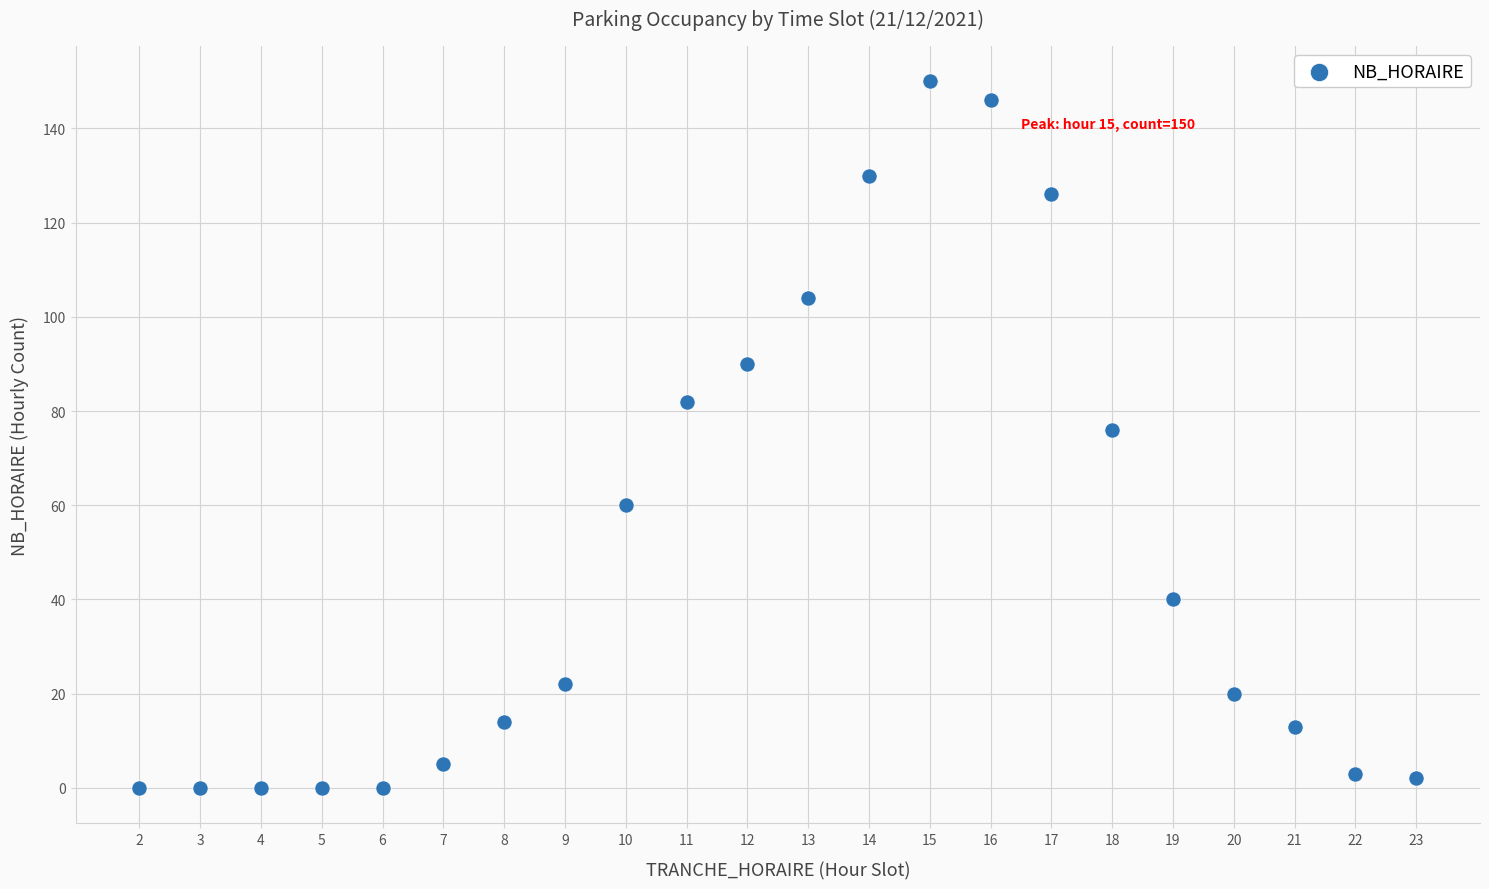

What is the range of Y values (max minus min)?

150